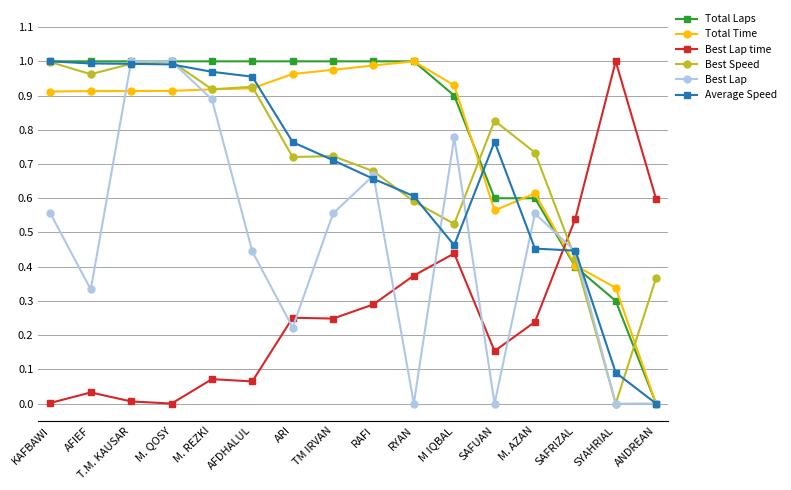

Is the value of Average Speed at RYAN greater than the value of Best Lap at T.M. KAUSAR?

No